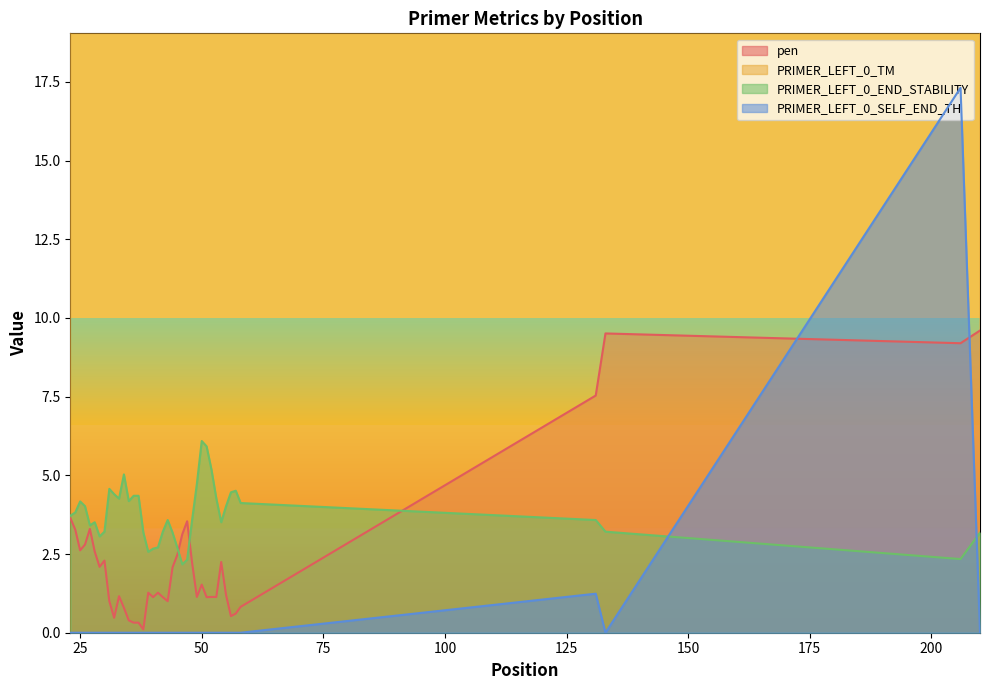

Which series has the widest spread of values?

PRIMER_LEFT_0_SELF_END_TH